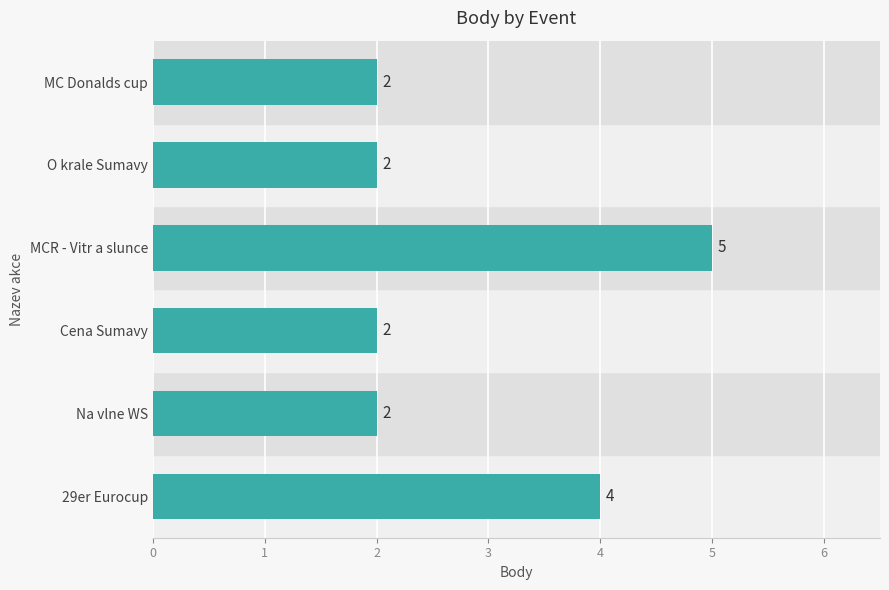

Approximately how many times larger is the value at O krale Sumavy compared to Cena Sumavy?

1.0